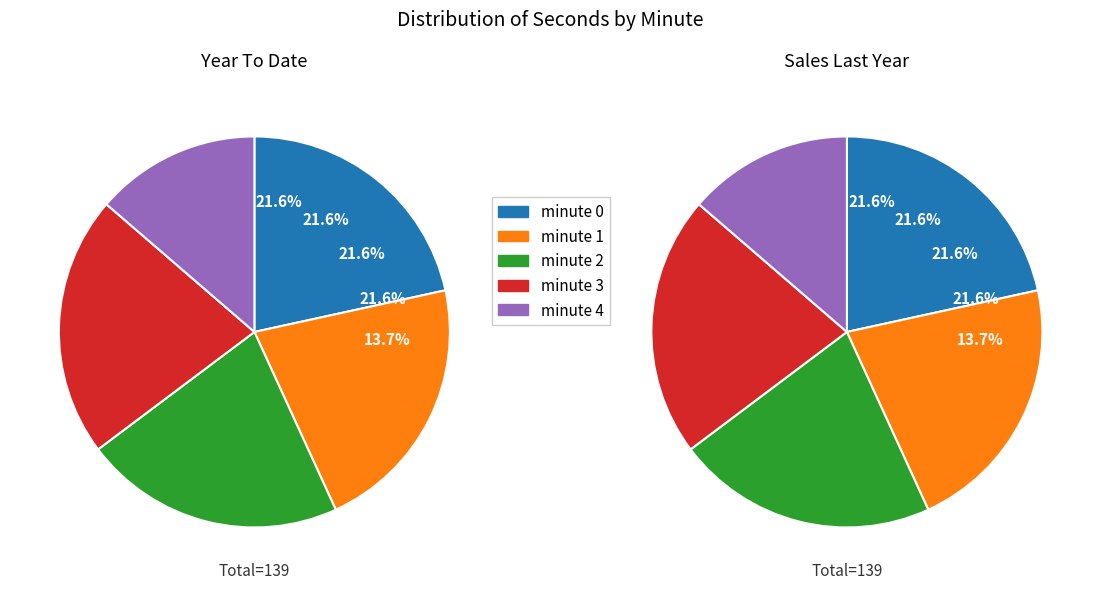

True or false: minute 4 accounts for 14% of the total.

True